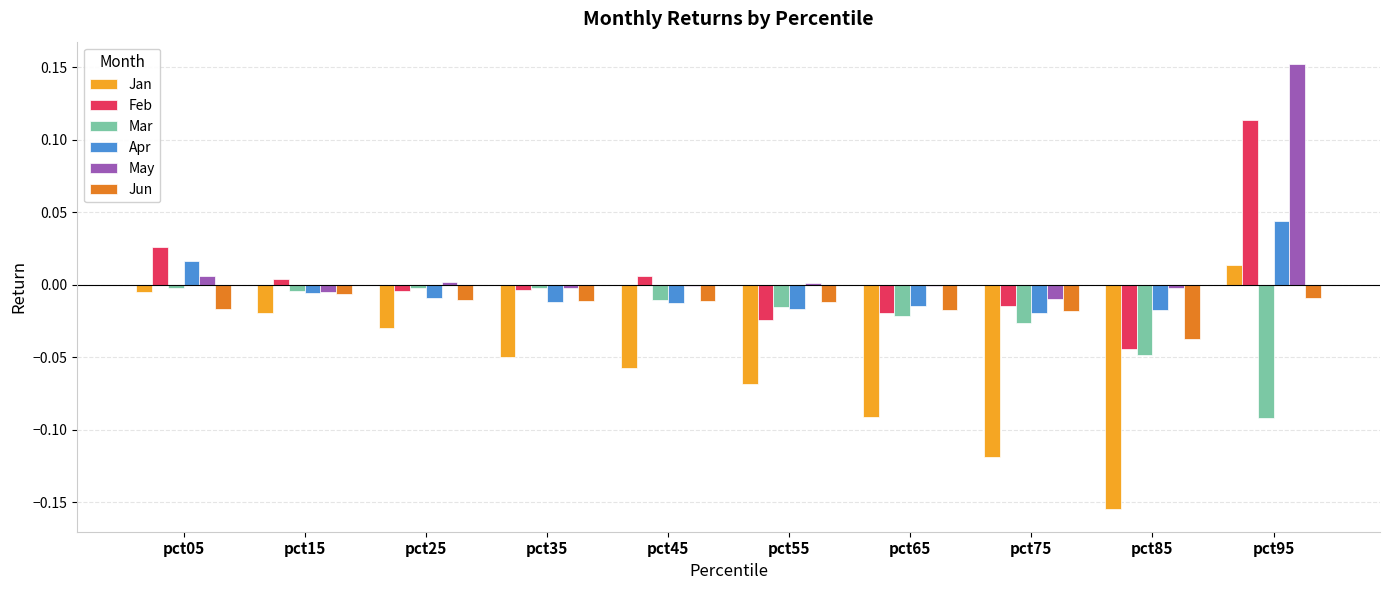

The value of Jun at pct85 is -0.0. True or false?

True